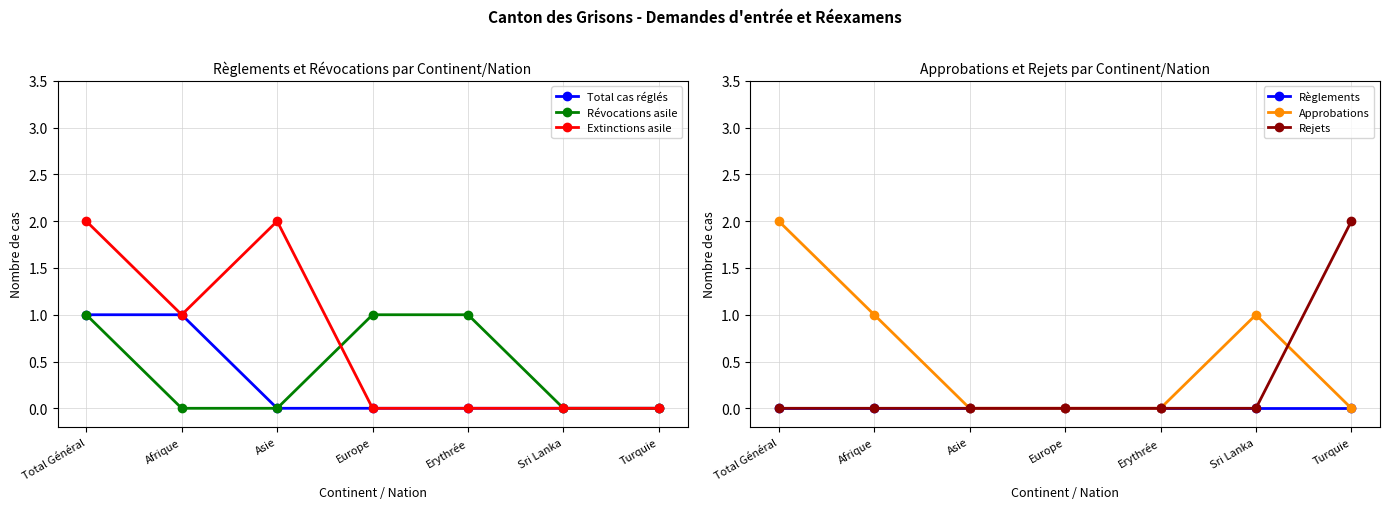

Reading left to right, list all the values displayed in this chart.

Total cas réglés: Total Général=1	Afrique=1	Asie=0	Europe=0	Erythrée=0	Sri Lanka=0	Turquie=0
Révocations asile: Total Général=1	Afrique=0	Asie=0	Europe=1	Erythrée=1	Sri Lanka=0	Turquie=0
Extinctions asile: Total Général=2	Afrique=1	Asie=2	Europe=0	Erythrée=0	Sri Lanka=0	Turquie=0
Règlements: Total Général=0	Afrique=0	Asie=0	Europe=0	Erythrée=0	Sri Lanka=0	Turquie=0
Approbations: Total Général=2	Afrique=1	Asie=0	Europe=0	Erythrée=0	Sri Lanka=1	Turquie=0
Rejets: Total Général=0	Afrique=0	Asie=0	Europe=0	Erythrée=0	Sri Lanka=0	Turquie=2